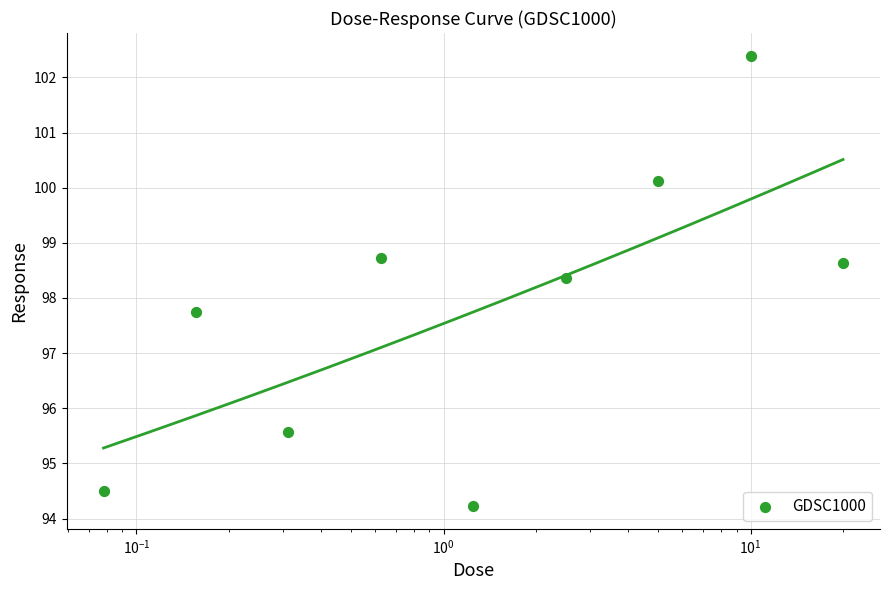

Approximately how many times larger is the value at 7 compared to $\mathdefault{10^{1}}$?

1.1